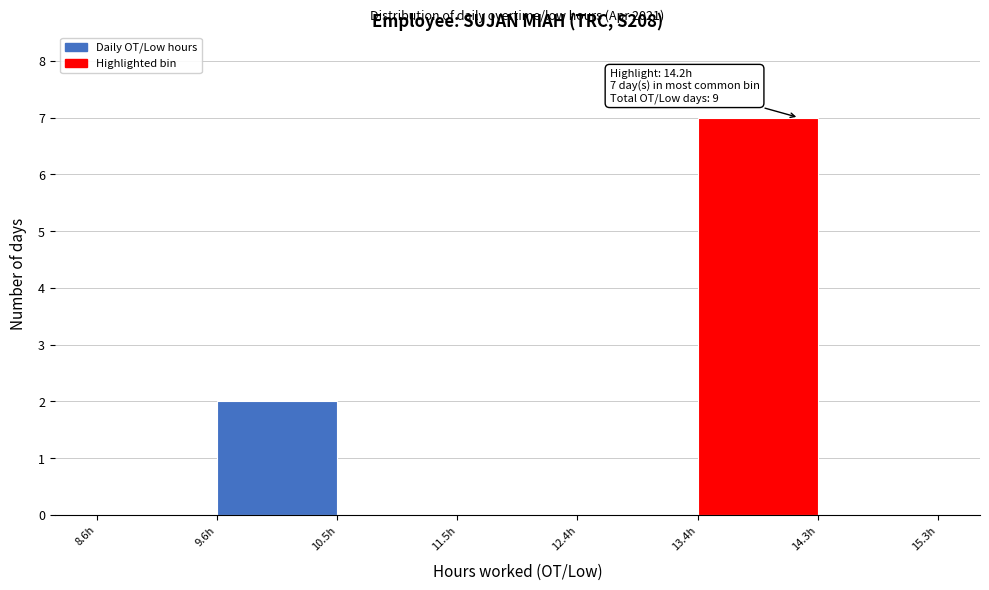

Over which range of the x-axis is the bar tallest?

13.4 to 14.3